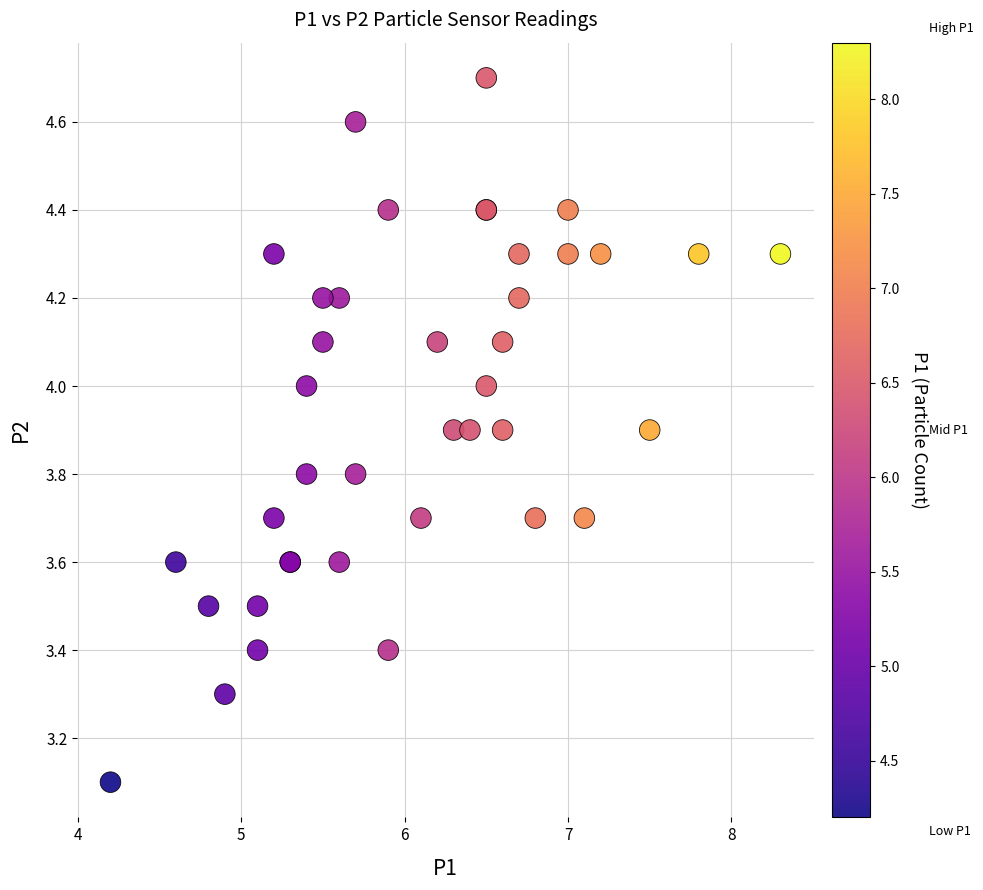

What Y value in the scatter plot is closest to 3?

3.1